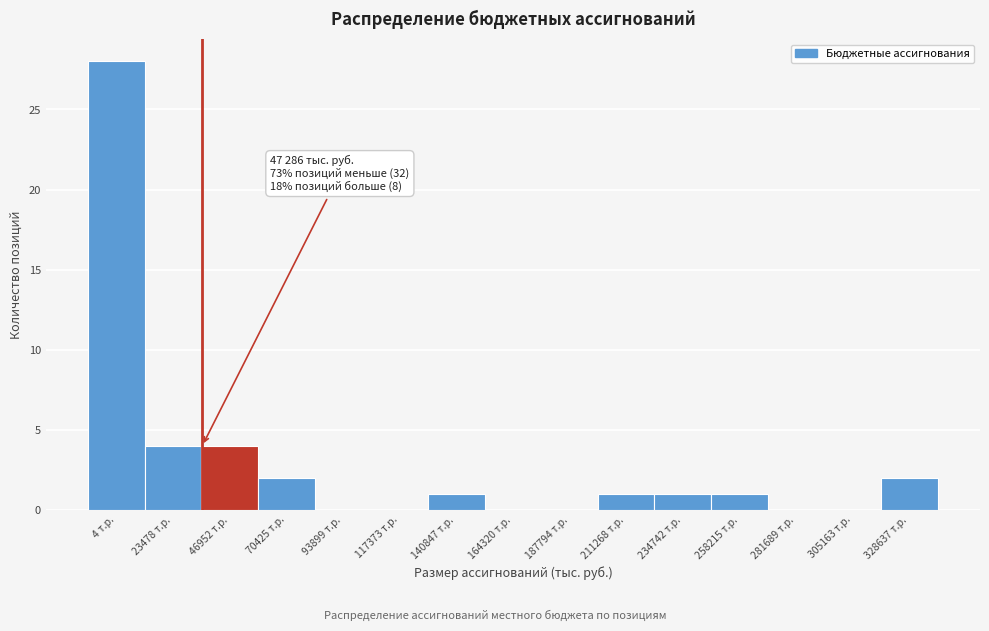

What is the maximum value shown in the chart?

28